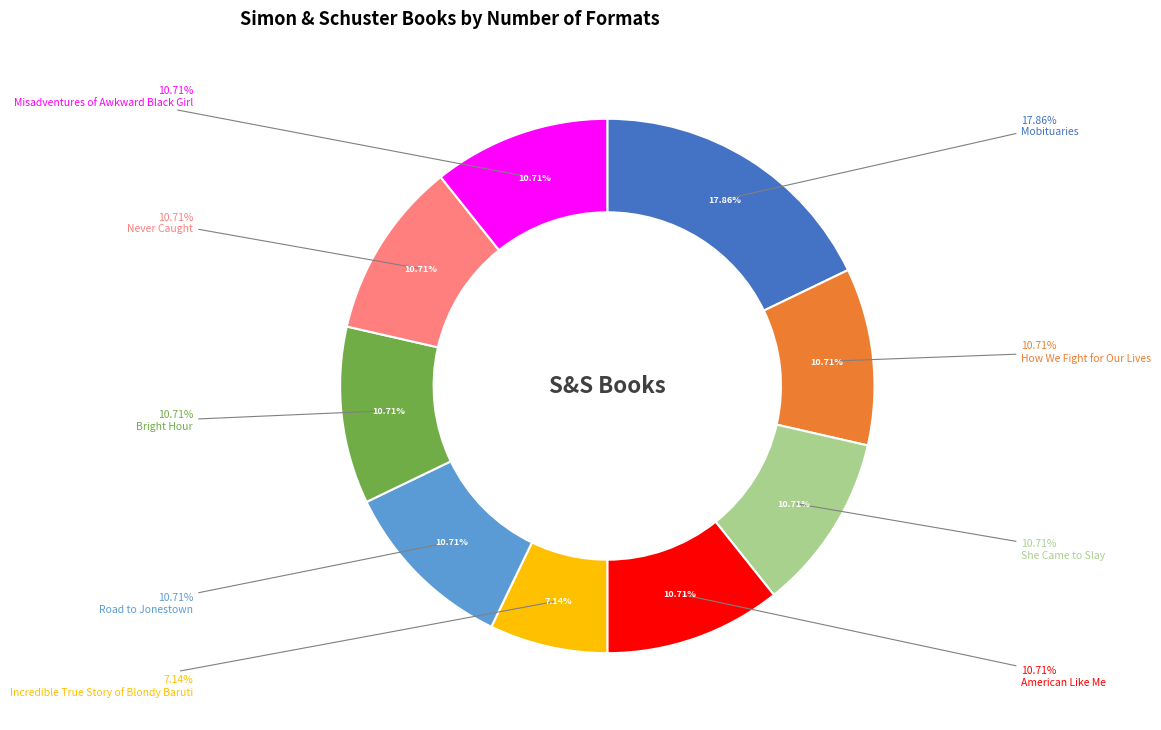

Does Misadventures of Awkward Black Girl account for over 50% of the chart?

No